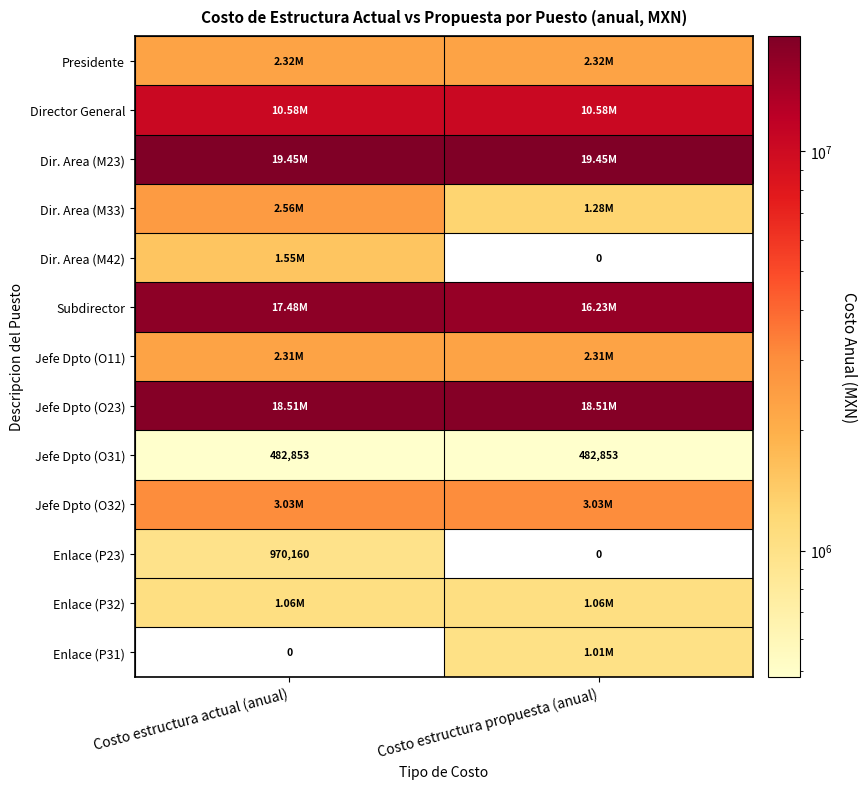

Is the value of Enlace (P23) at Costo estructura propuesta (anual) greater than the value of Subdirector at Costo estructura actual (anual)?

No